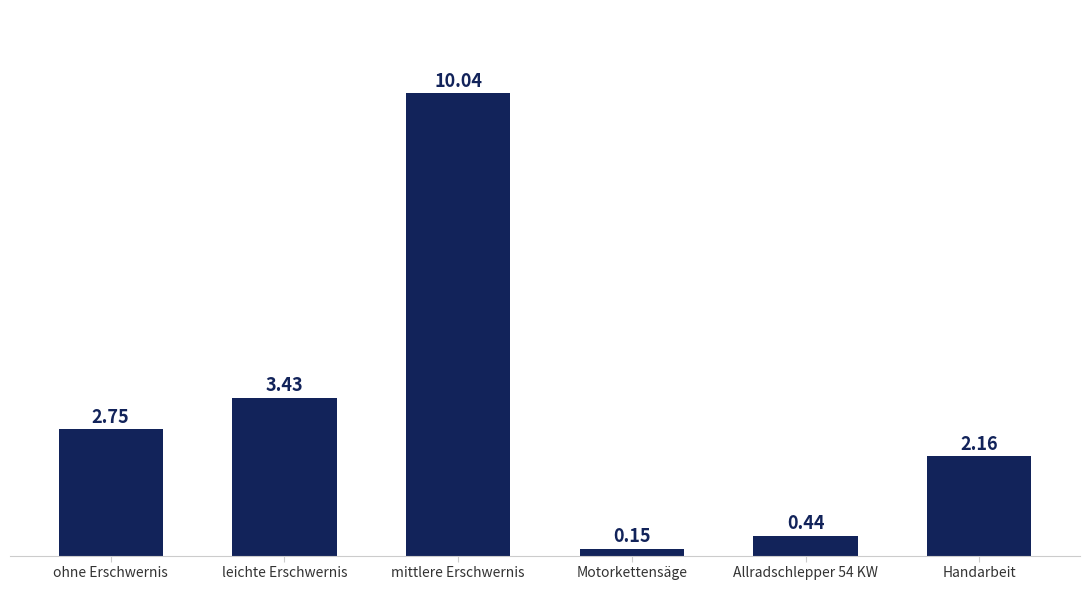

List the labels in order of value, smallest first.

Motorkettensäge, Allradschlepper 54 KW, Handarbeit, ohne Erschwernis, leichte Erschwernis, mittlere Erschwernis